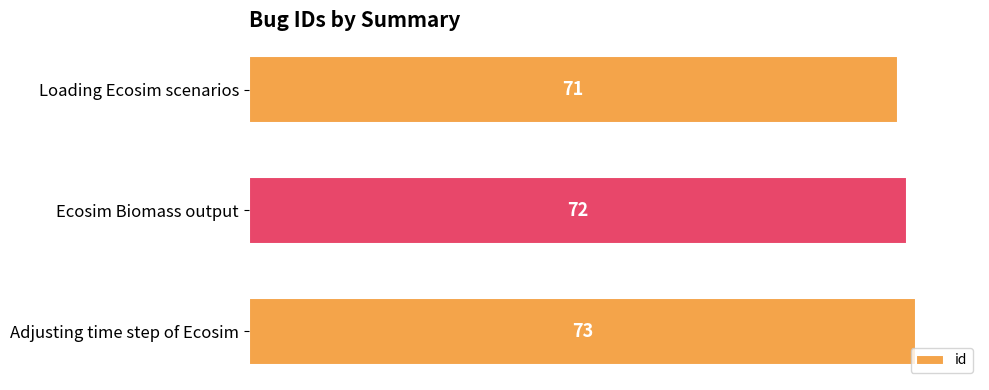

True or false: the data shows 71 at Loading Ecosim scenarios.

True